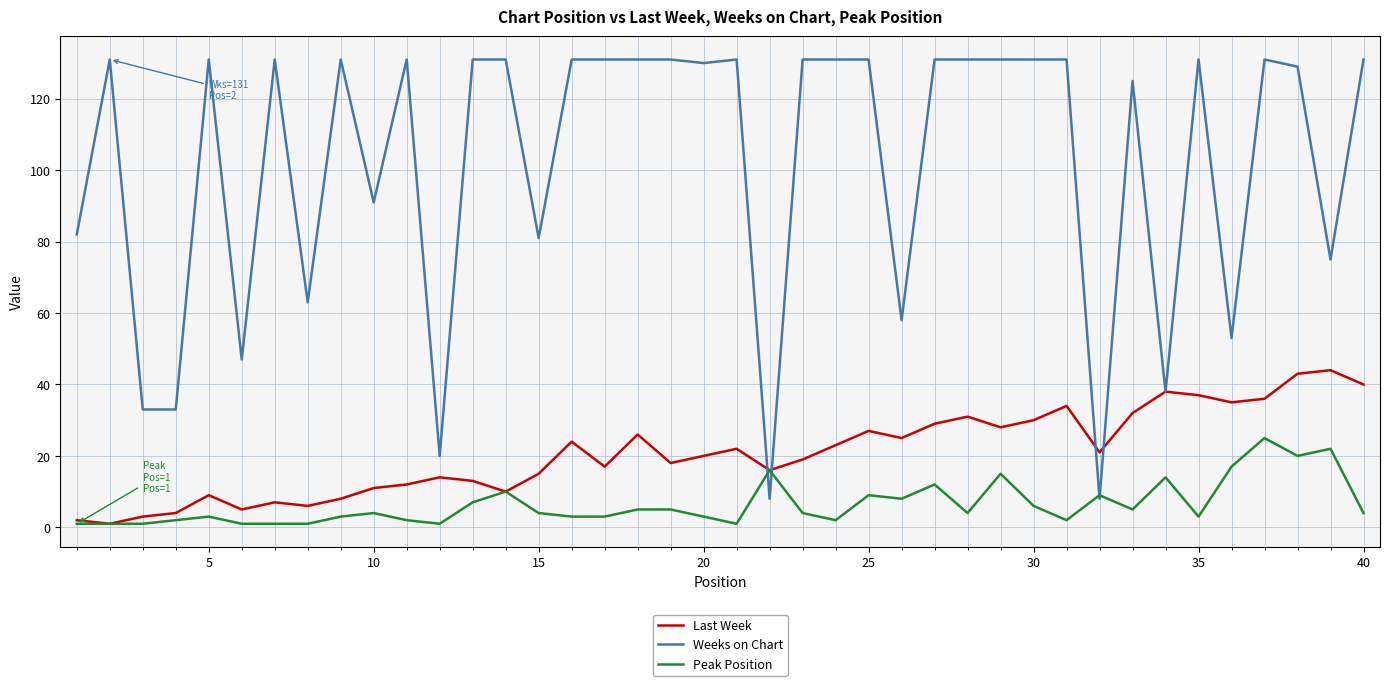

Which series has the largest total across all categories?

Weeks on Chart